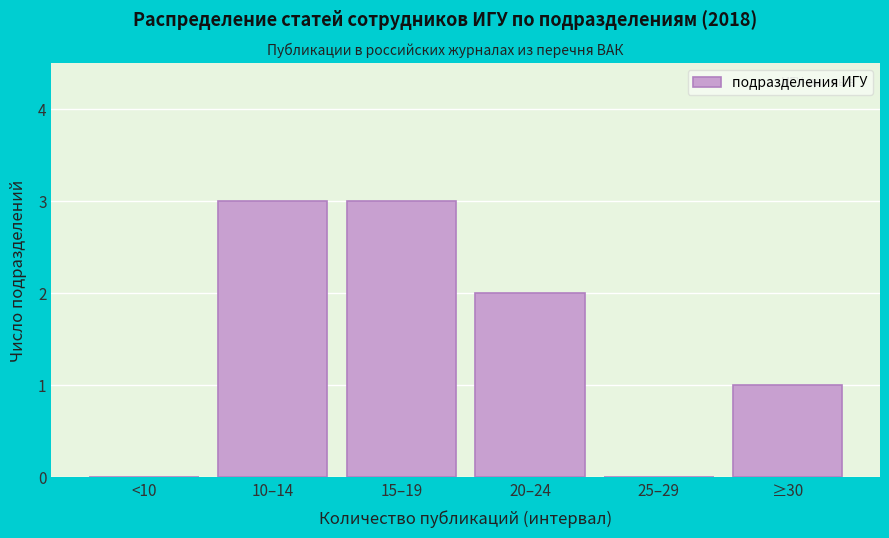

Reading left to right, extract all data points from this chart.

<10=0	10–14=3	15–19=3	20–24=2	25–29=0	≥30=1